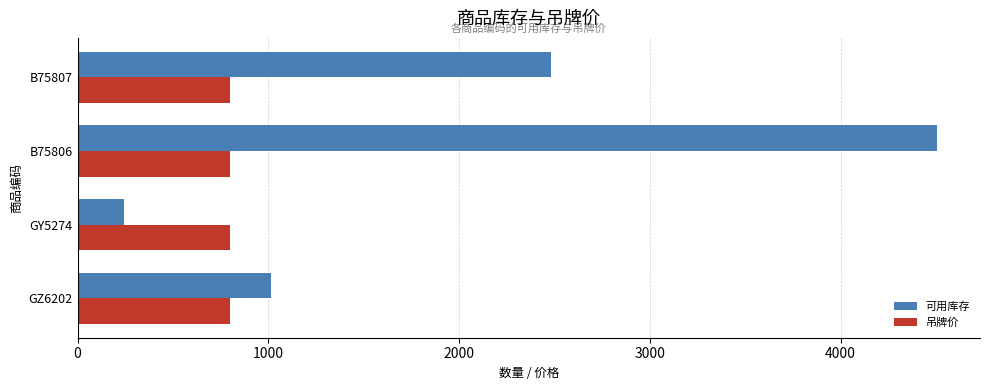

List the series in order of their overall mean, lowest first.

吊牌价, 可用库存